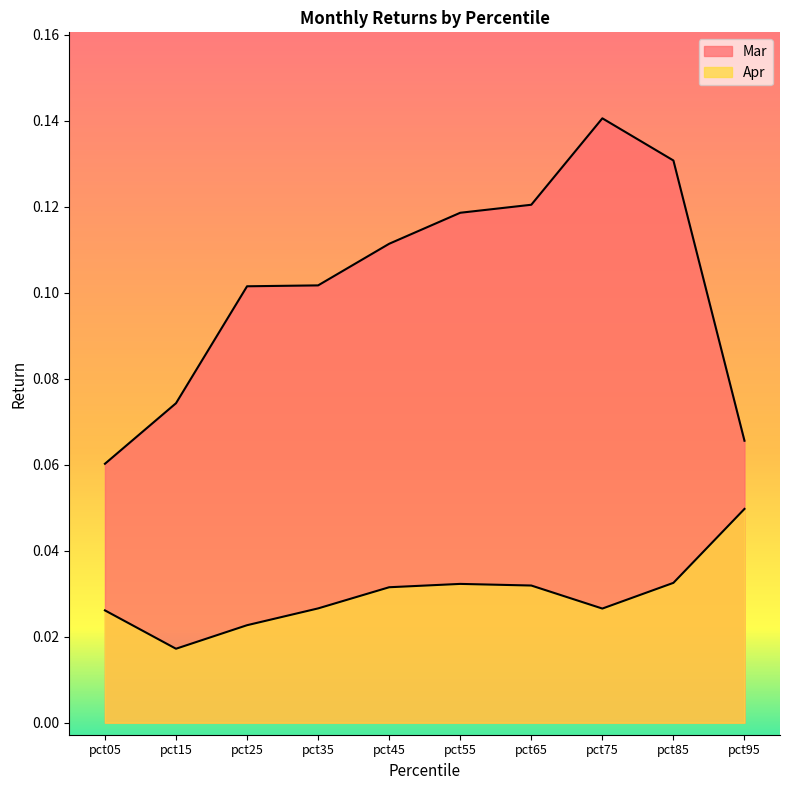

True or false: Apr and Mar cross at least once.

False